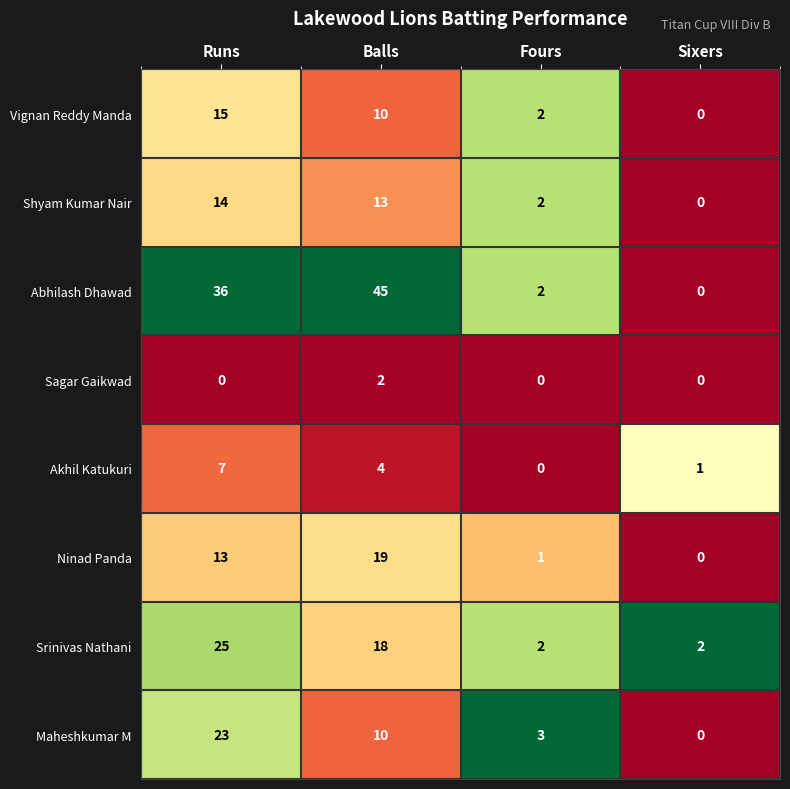

What is the average value of the Srinivas Nathani series?

12